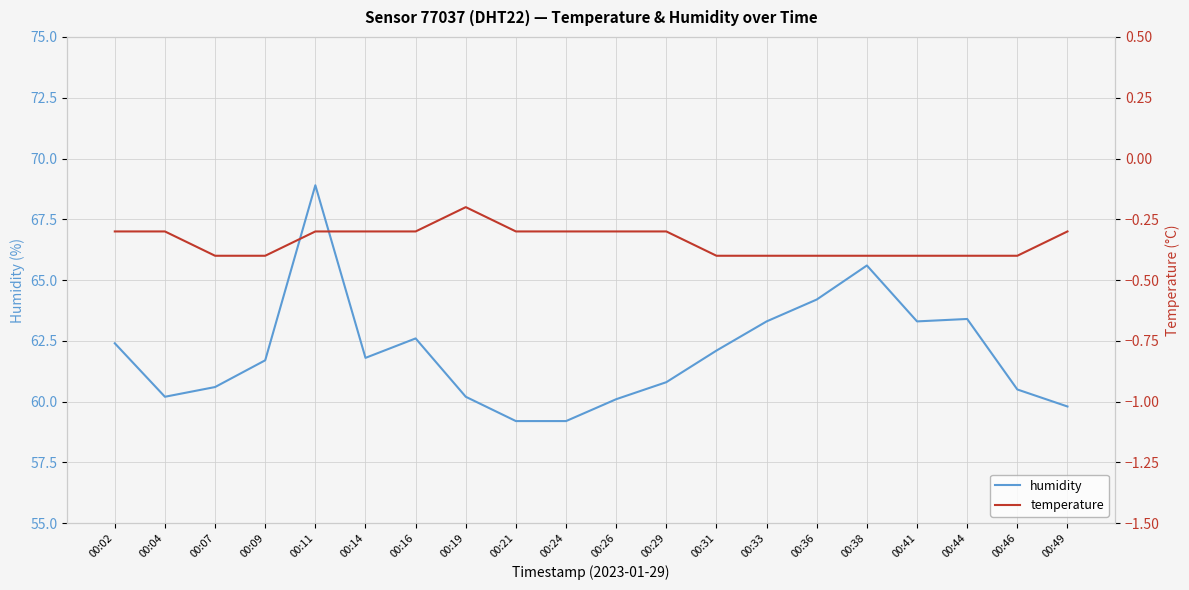

Where is the first local maximum for humidity?

00:11